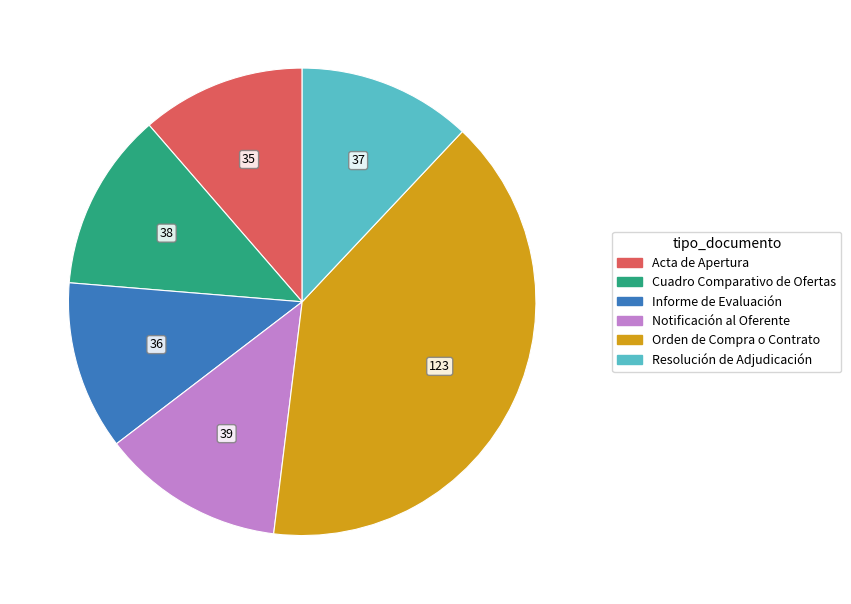

Which category has the biggest portion of the pie?

Orden de Compra o Contrato